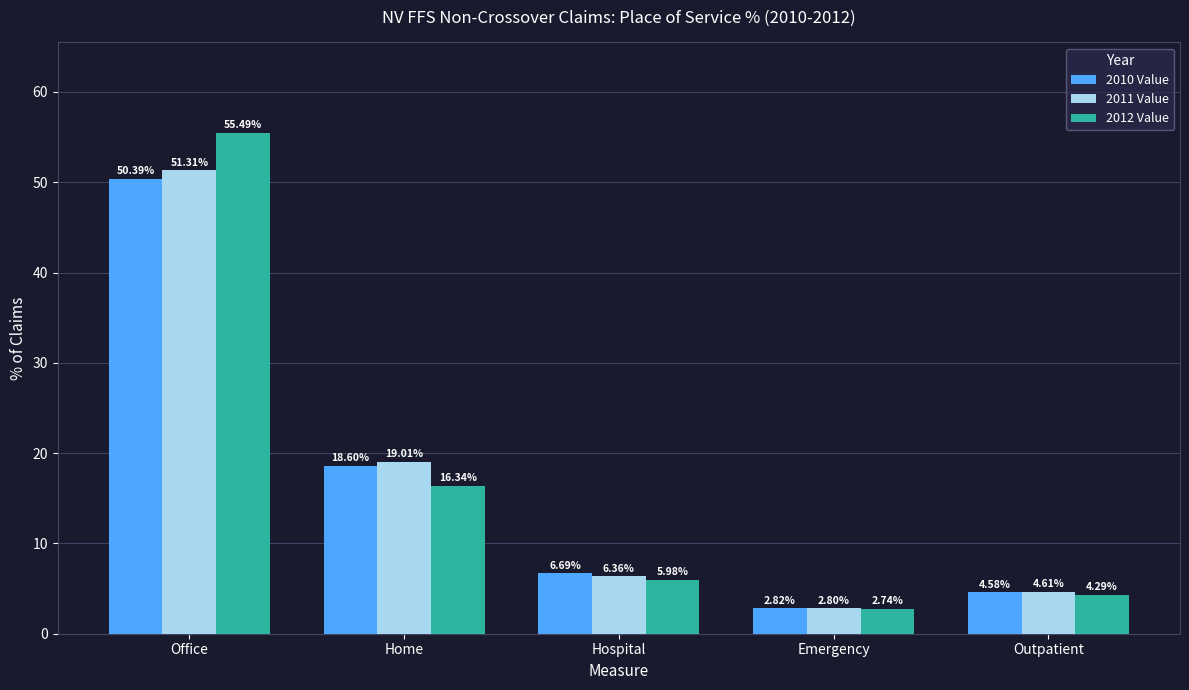

What position from the right is Home?

4